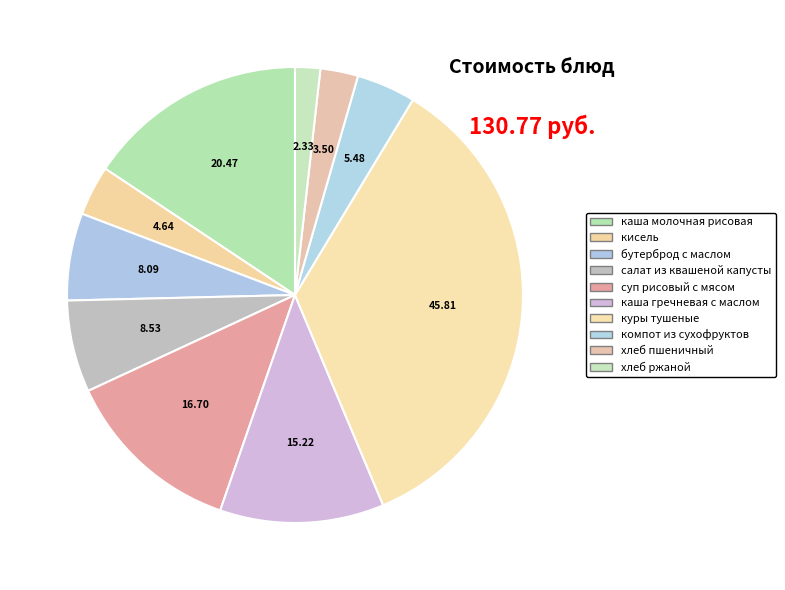

How many segments does this pie chart have?

10